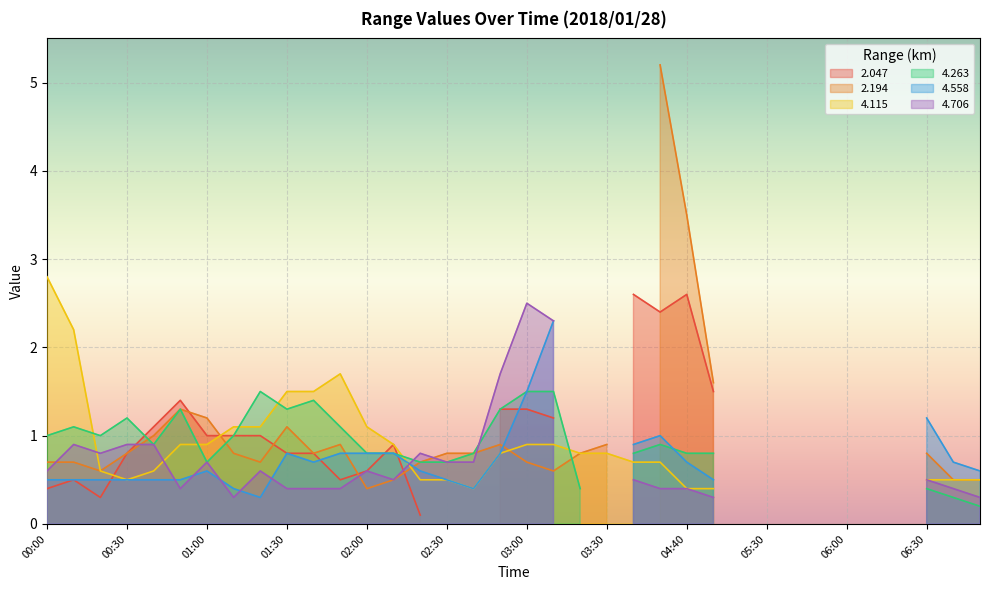

At which label is 2.047 closest to 1?

01:00